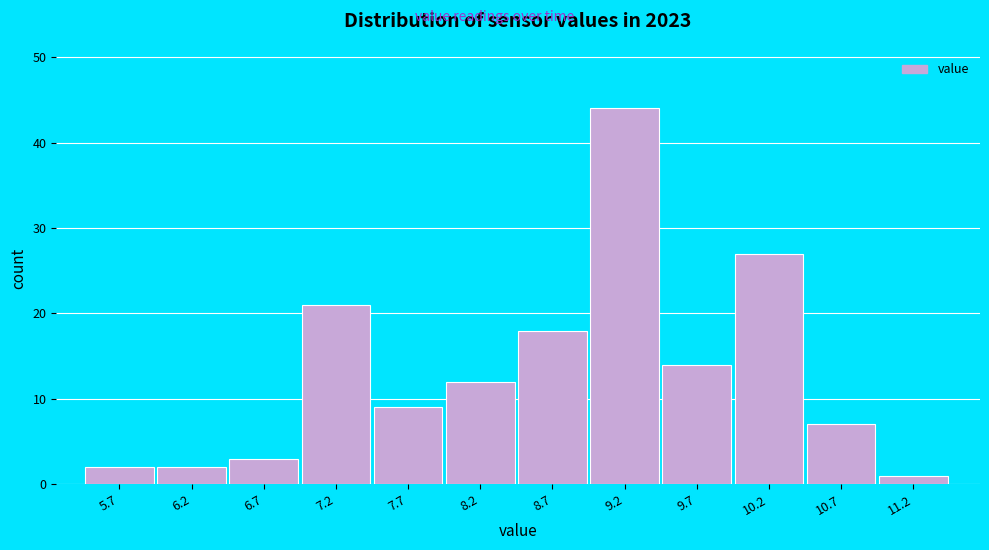

Reading left to right, transcribe all the data shown in this chart.

5.7=2	6.2=2	6.7=3	7.2=21	7.7=9	8.2=12	8.7=18	9.2=44	9.7=14	10.2=27	10.7=7	11.2=1